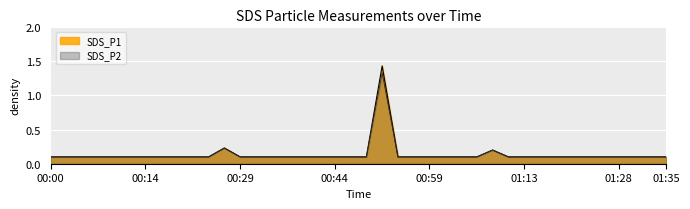

List the series in order of their peak value, lowest first.

SDS_P2, SDS_P1